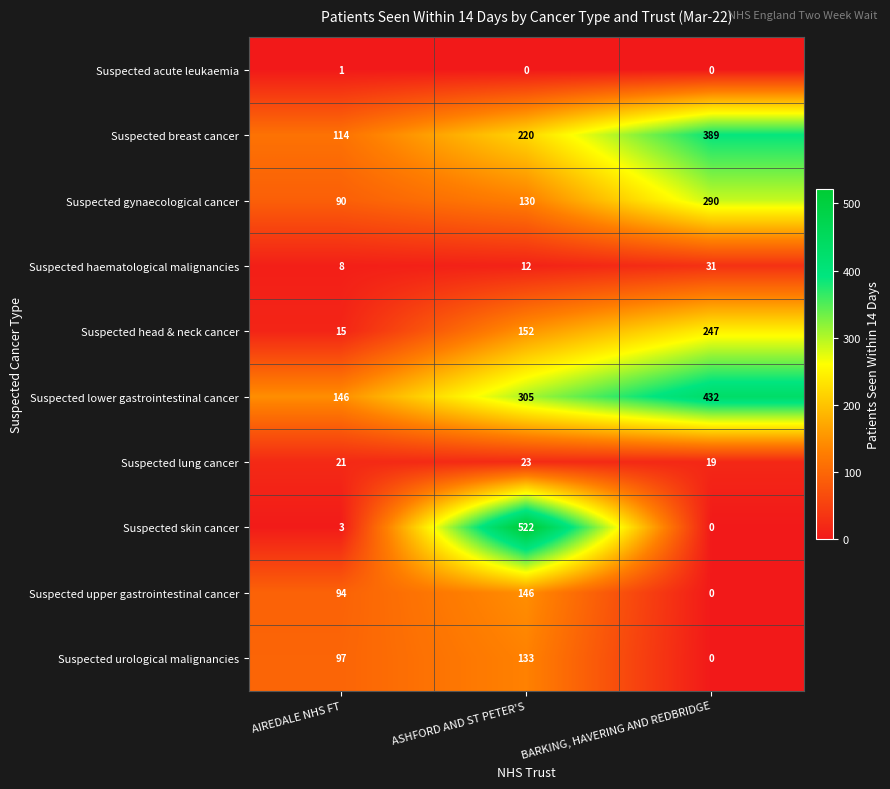

List the series in order of their peak value, lowest first.

Suspected acute leukaemia, Suspected lung cancer, Suspected haematological malignancies, Suspected urological malignancies, Suspected upper gastrointestinal cancer, Suspected head & neck cancer, Suspected gynaecological cancer, Suspected breast cancer, Suspected lower gastrointestinal cancer, Suspected skin cancer